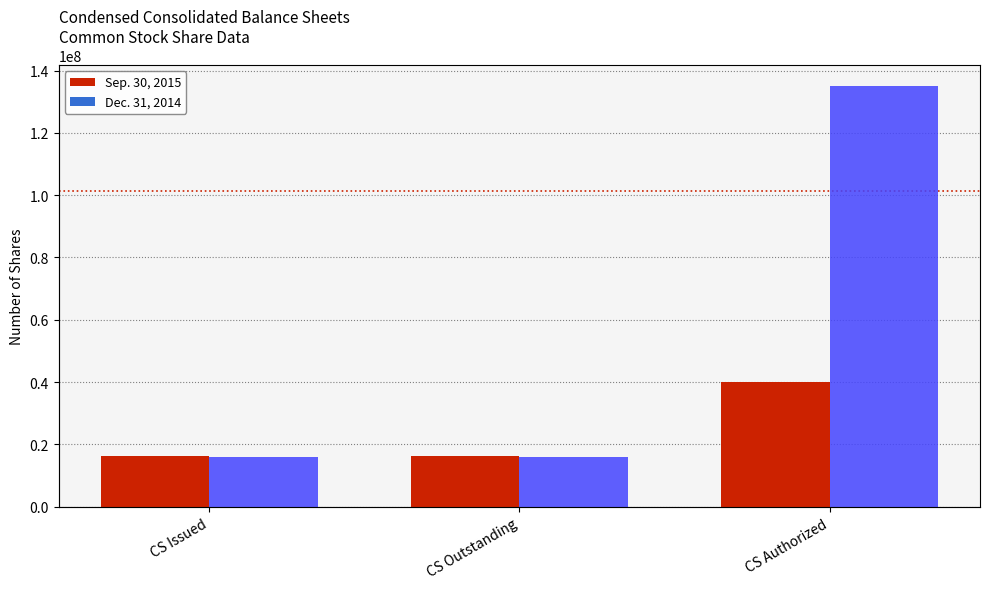

Does the chart contain any negative values?

No